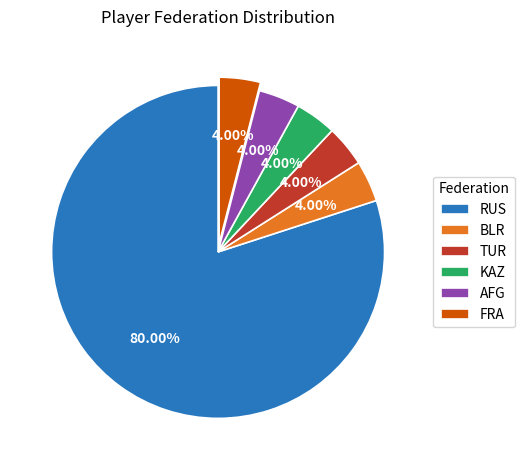

To the nearest percent, what portion does AFG represent?

4%